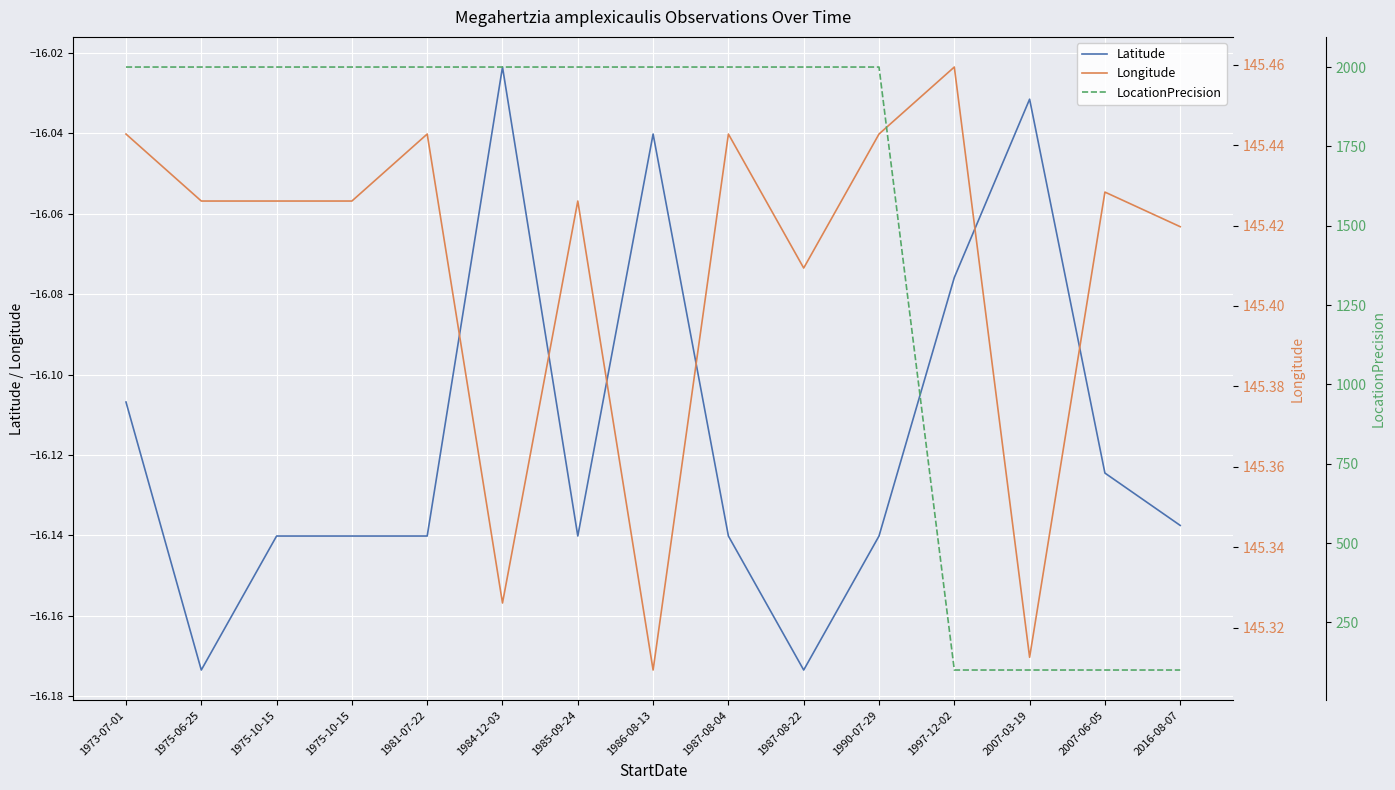

What is the lowest value of the LocationPrecision series?

100.0